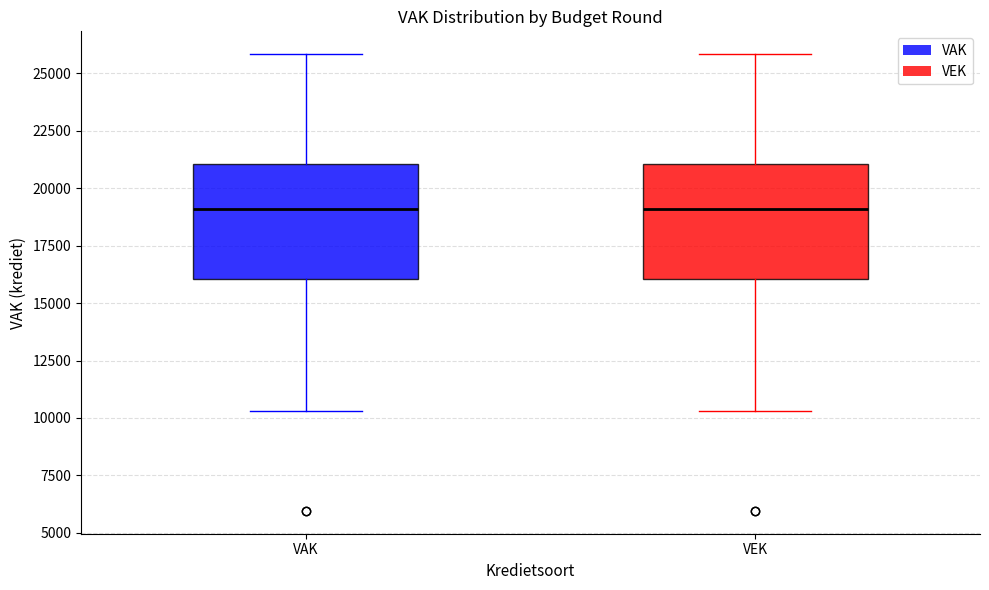

Reading left to right, transcribe this box plot: for each box, give where its median line is, the range the box spans, and where its two whiskers end, as read against the y-axis. The values are not printed on the chart, so give them approximately, as read against the axis.

VAK: median 19000, box 16000 to 21000, whiskers 10500 to 26000
VEK: median 19000, box 16000 to 21000, whiskers 10500 to 26000